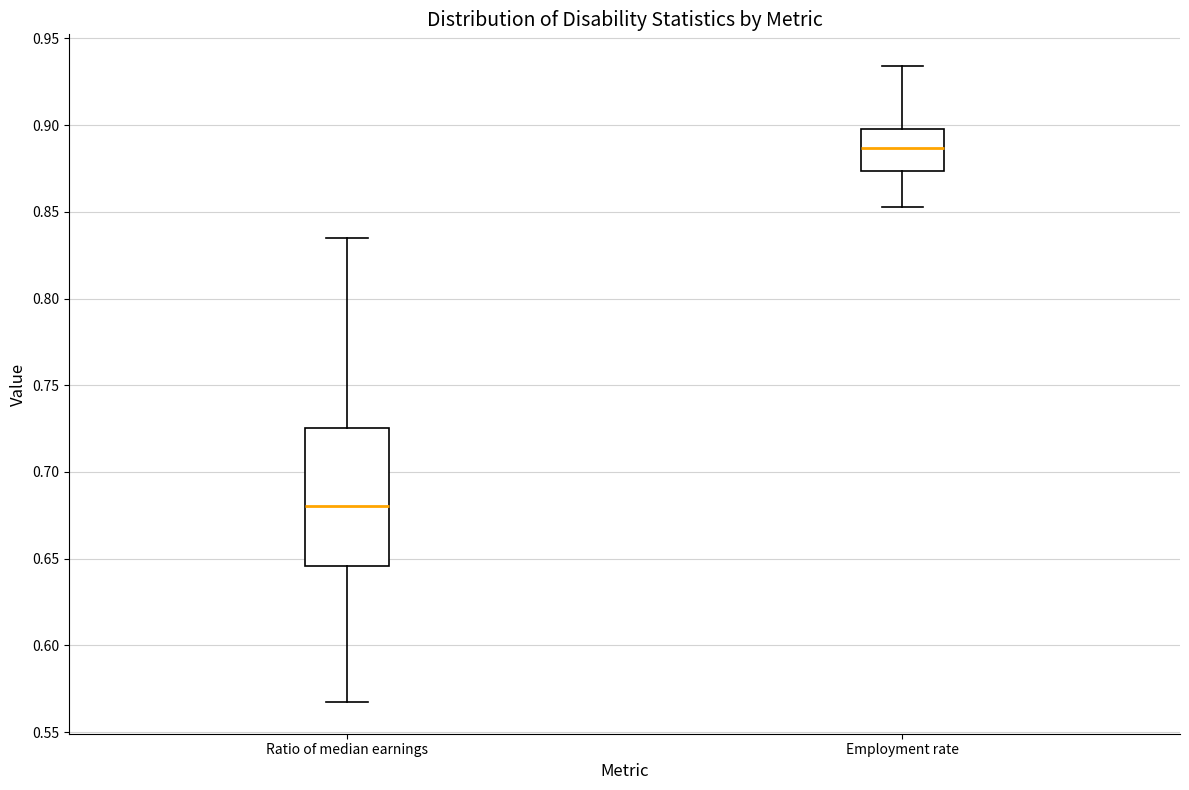

Which box is the tallest, from its lower edge to its upper edge?

Ratio of median earnings